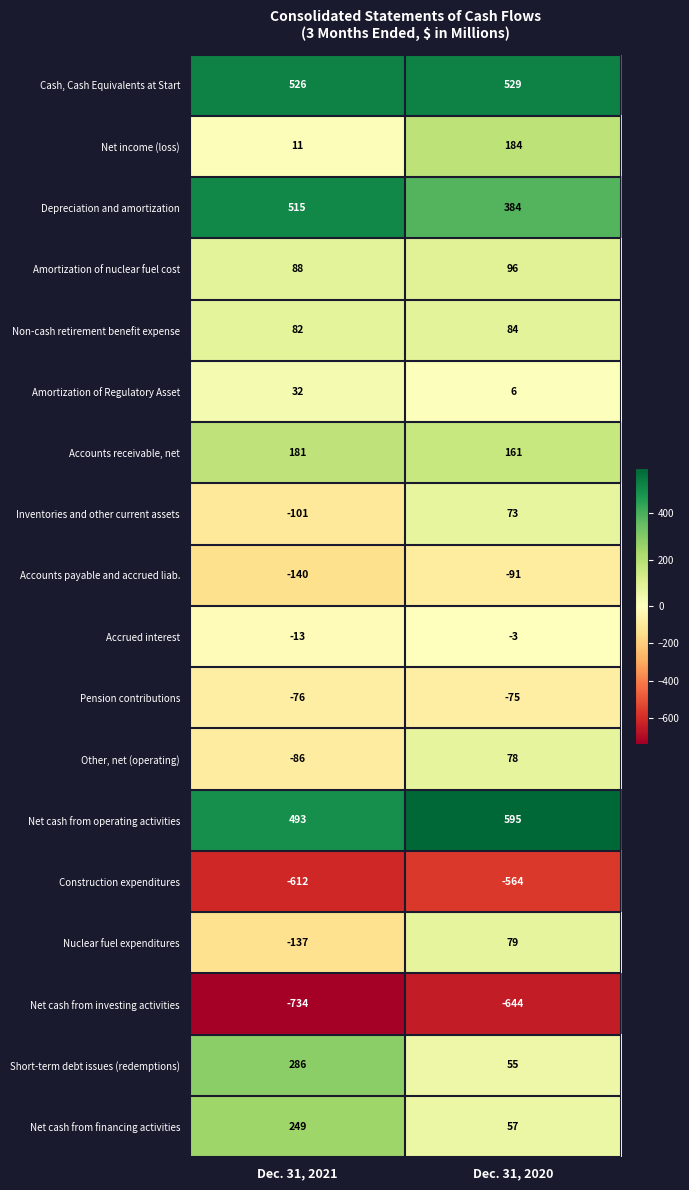

Rank the categories by Accounts payable and accrued liab. value from lowest to highest.

Dec. 31, 2021, Dec. 31, 2020